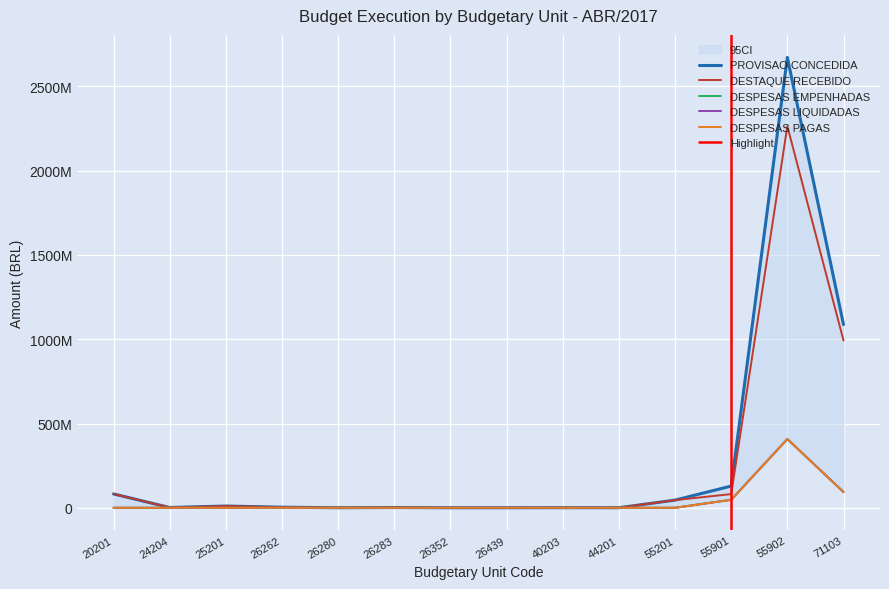

At which label is DESPESAS EMPENHADAS closest to 203937424?

71103